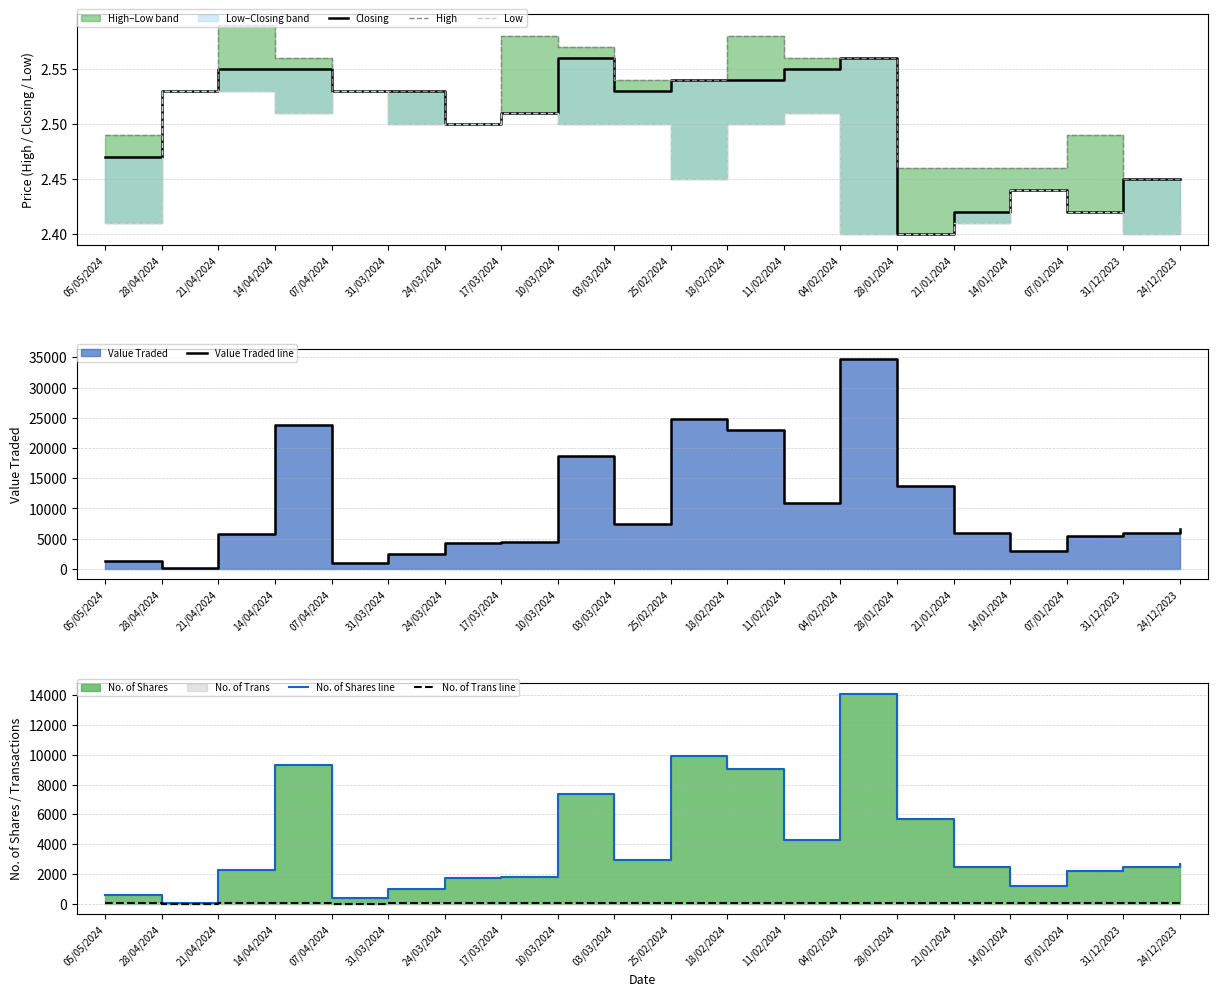

At 14/04/2024, list the series in order from largest to smallest.

Value Traded line, No. of Shares line, No. of Trans line, High, Closing, Low